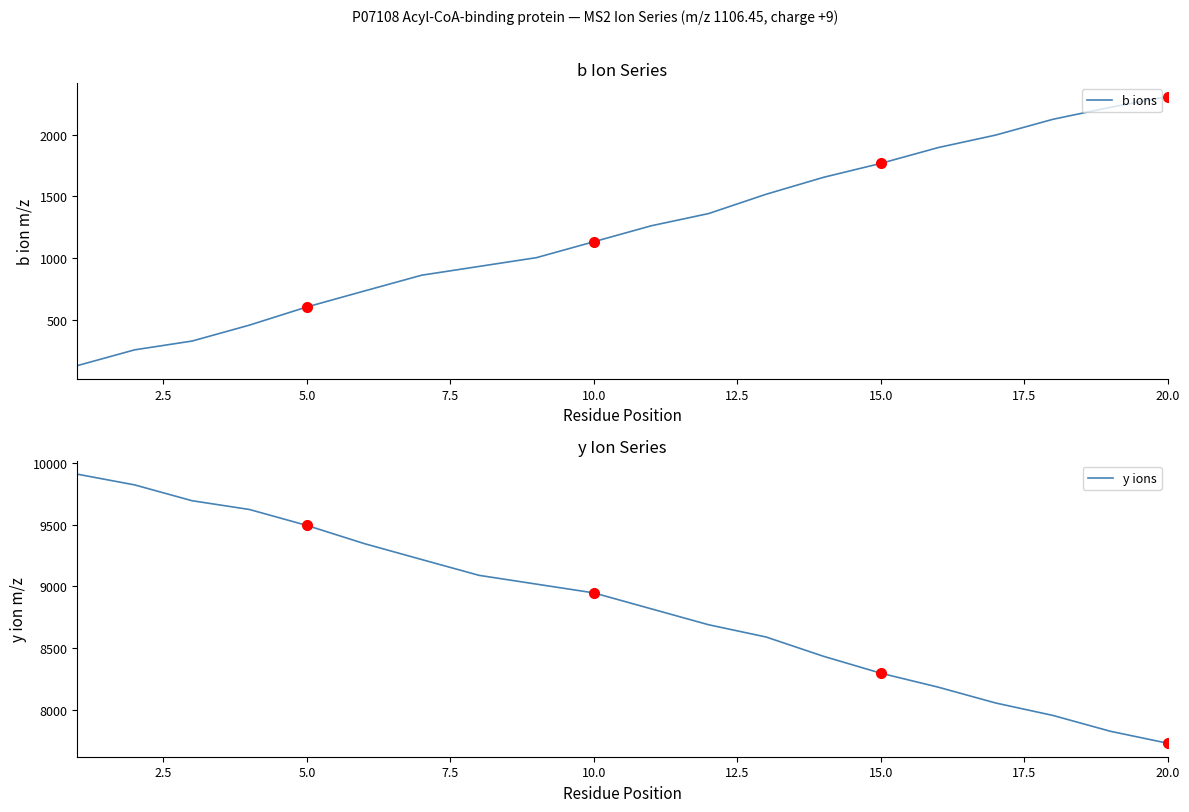

What is the sum of all b ions values?

24562.8